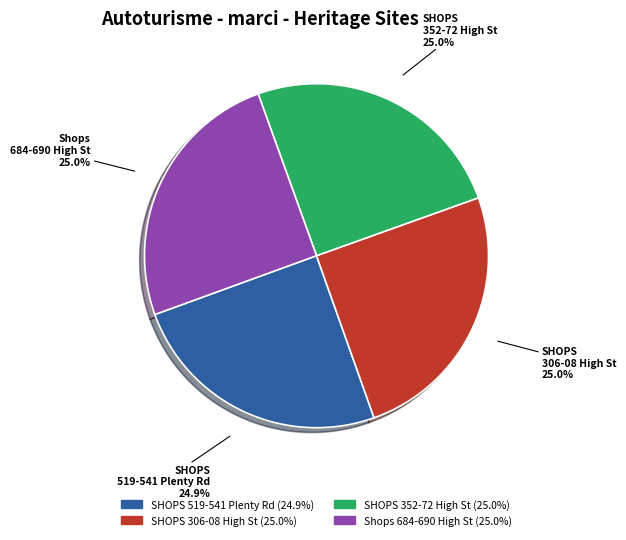

Is there a majority slice in this chart?

No